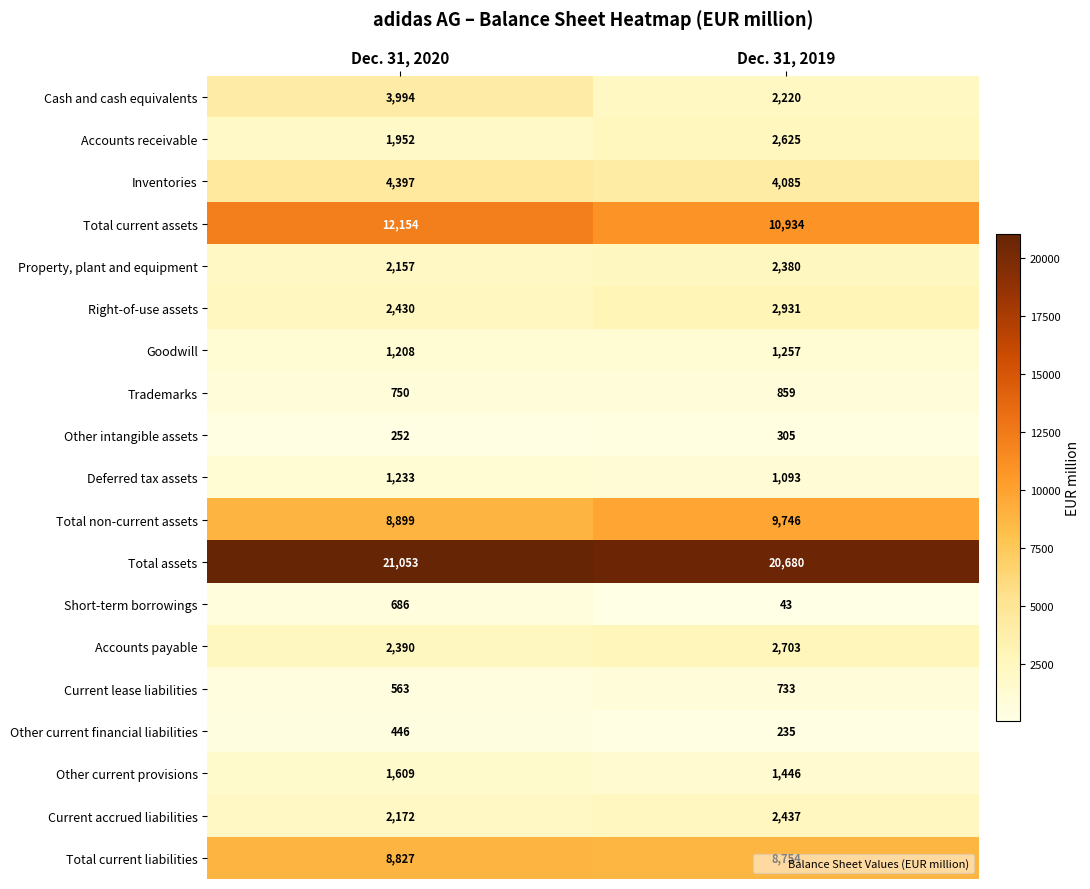

What is the sum of the Short-term borrowings values at Dec. 31, 2020 and Dec. 31, 2019?

729